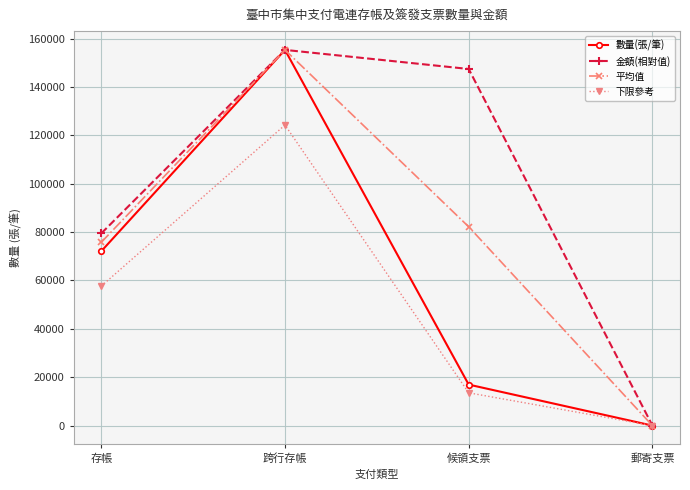

True or false: 平均值 has more than 0 interior local peaks.

True